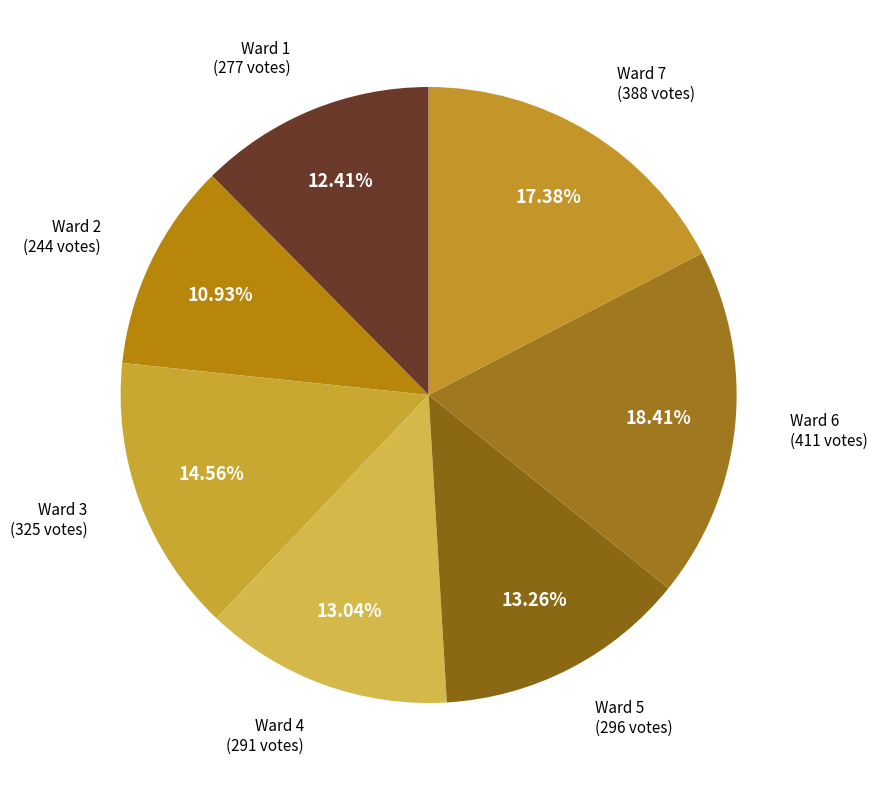

Count the number of slices in the pie.

7